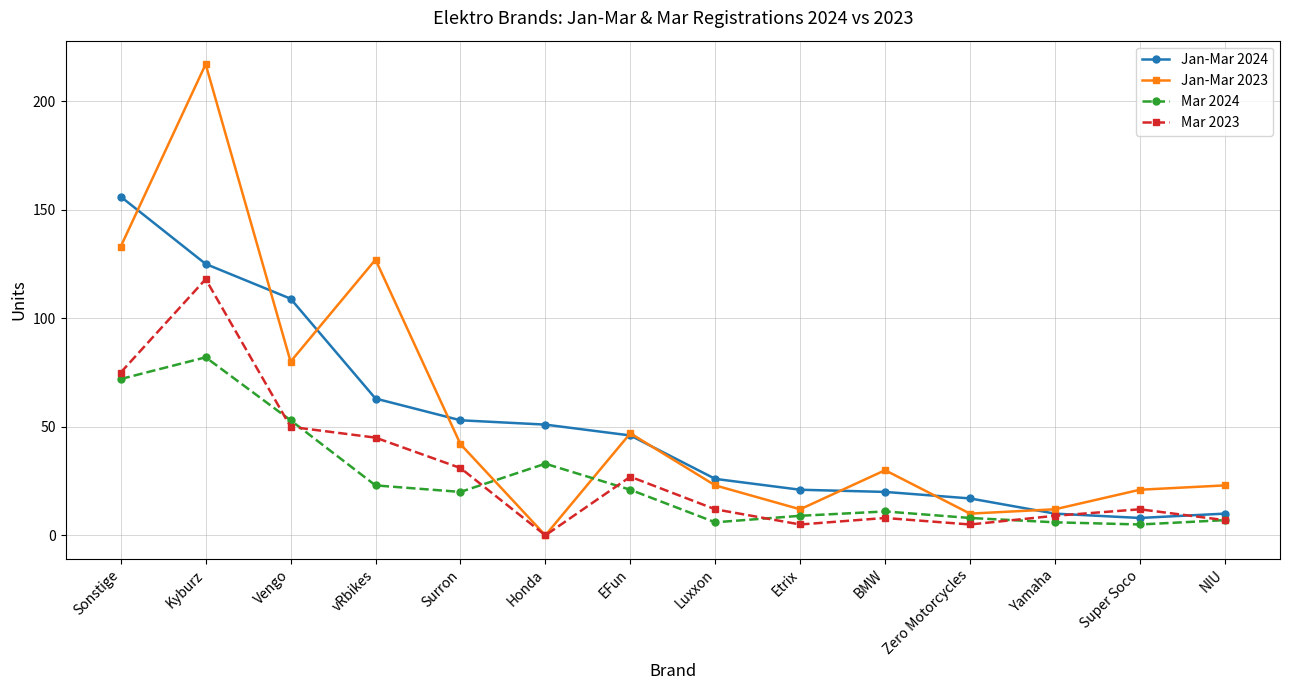

What is the average value of the Jan-Mar 2023 series?

56